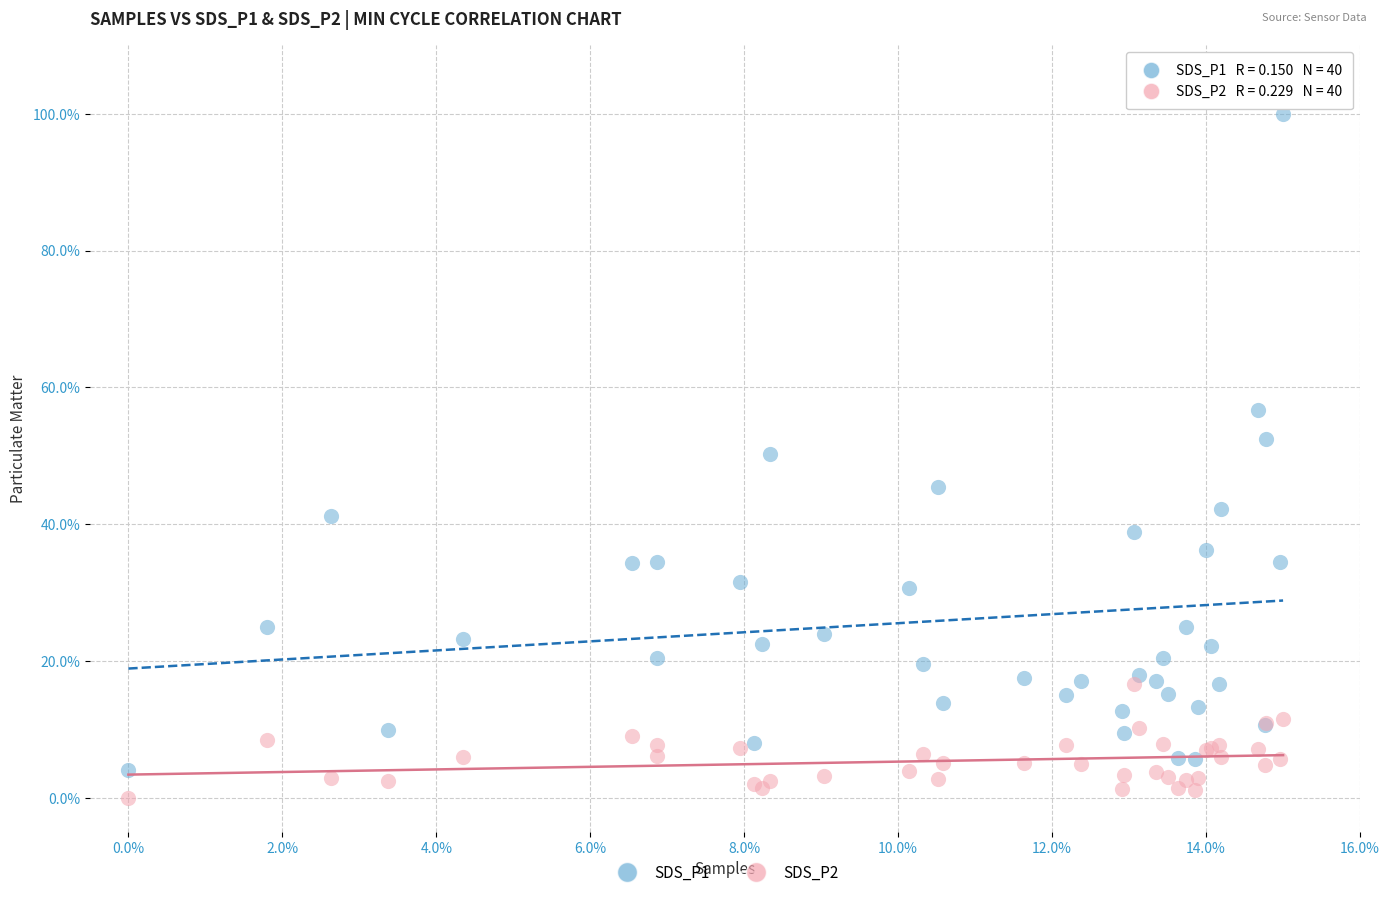

What are all the series names shown in the legend?

SDS_P1, SDS_P2